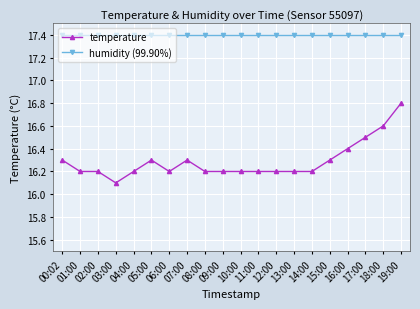

True or false: temperature and humidity (99.90%) cross at least once.

False